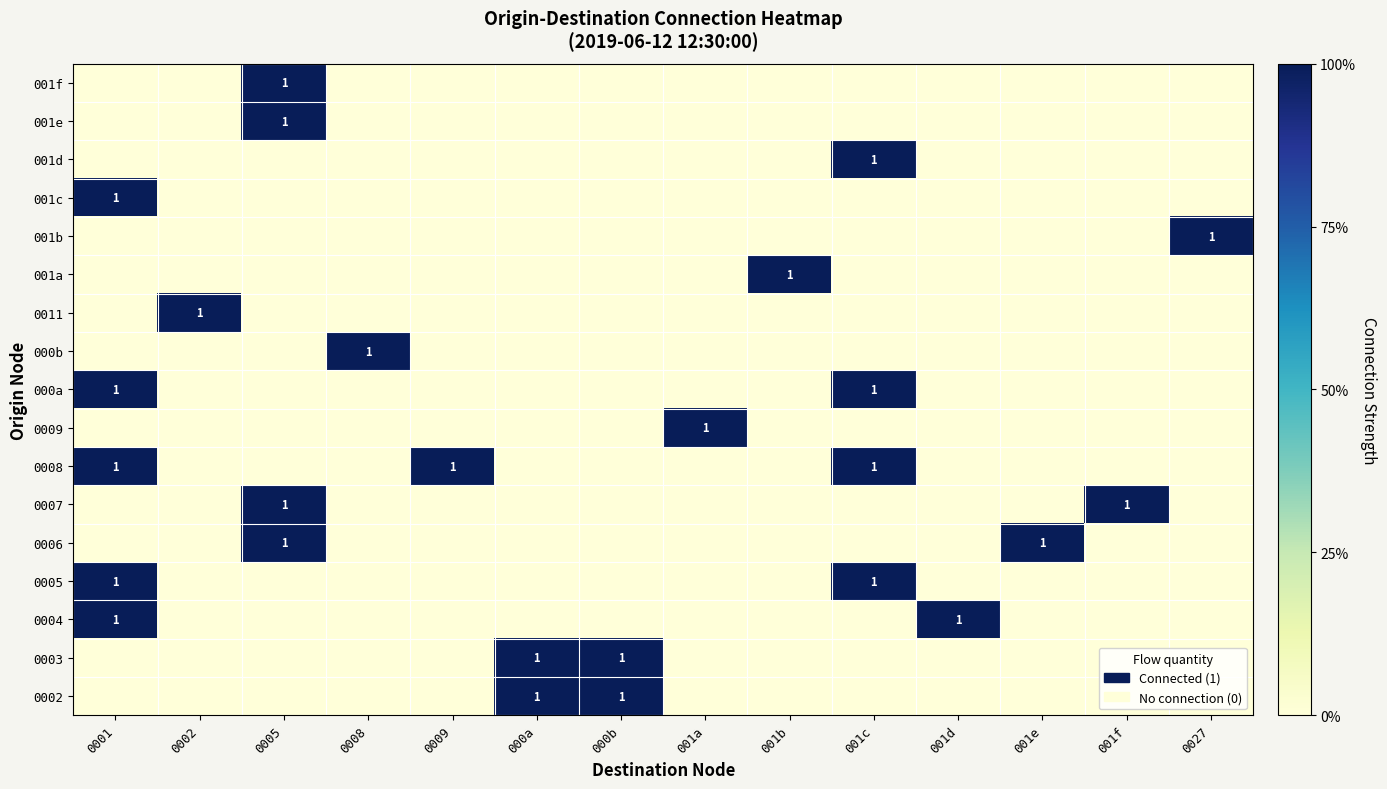

At which category does the chart reach its minimum across all series?

0001